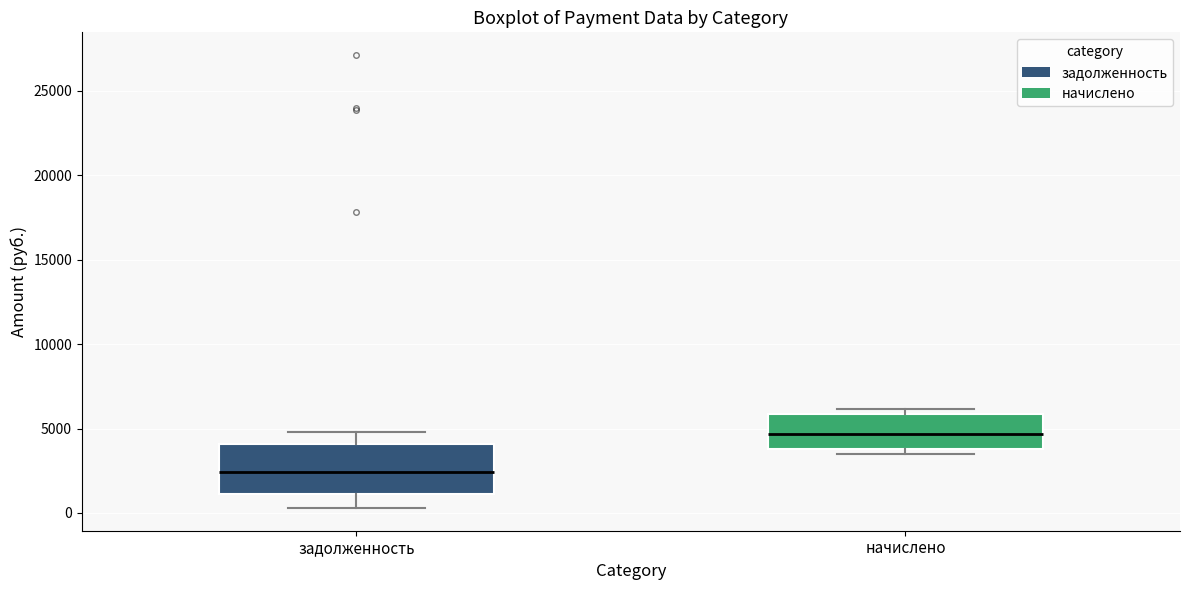

Which box has the lowest median line?

задолженность